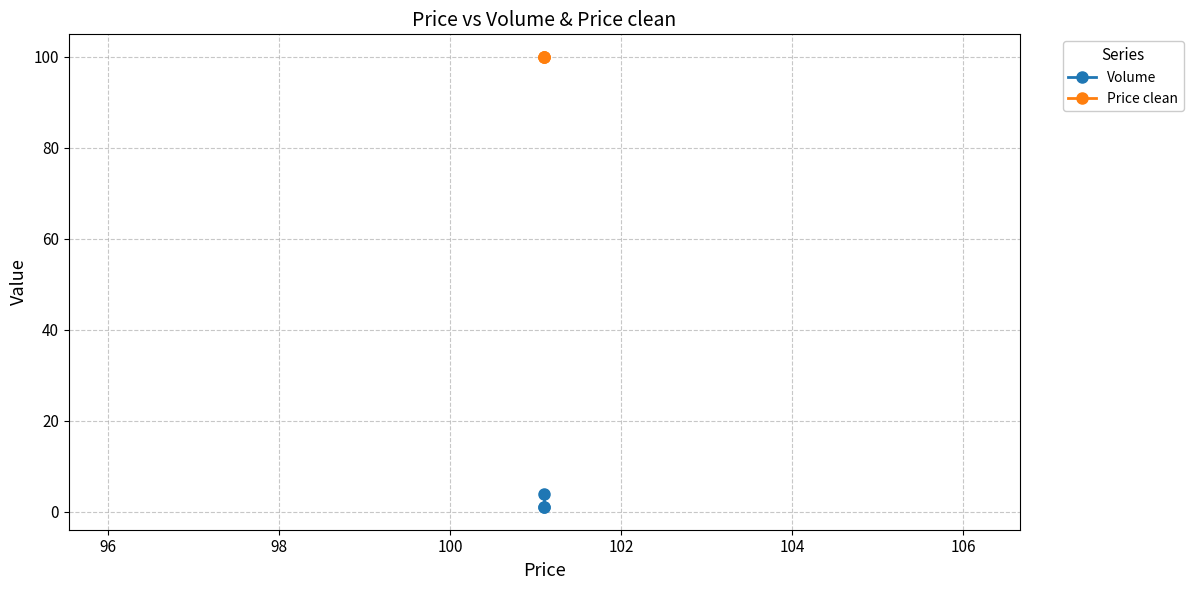

How many lines are shown in the chart?

2